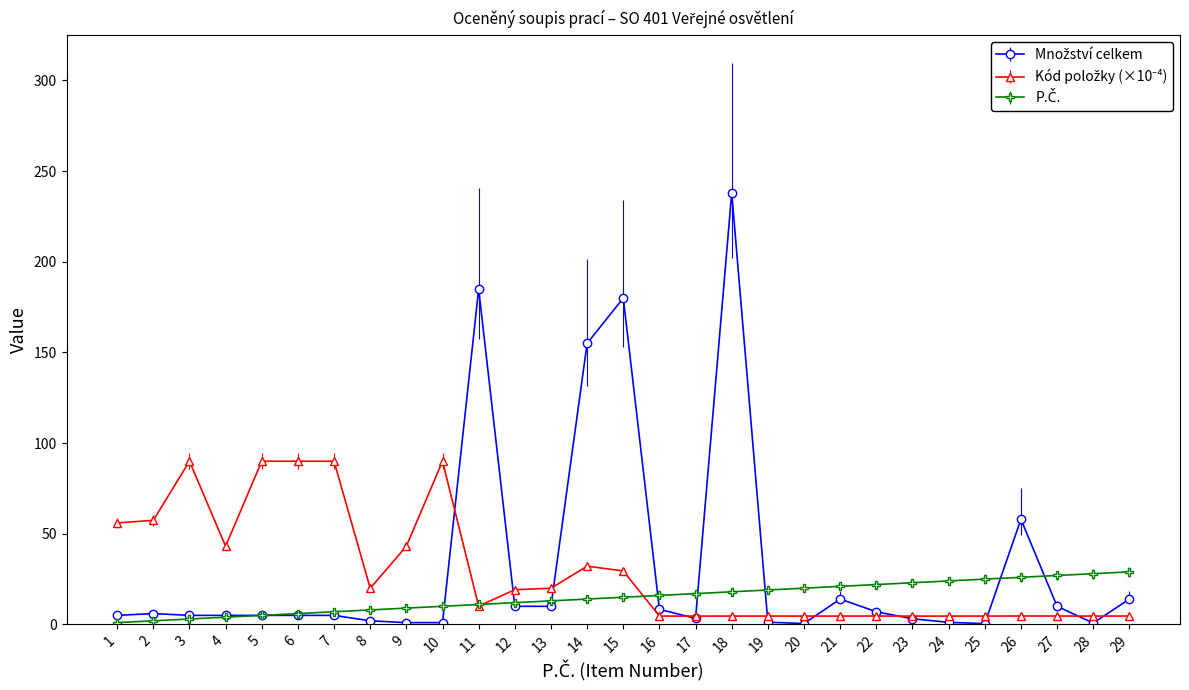

What is the maximum value shown in the chart?

238.0